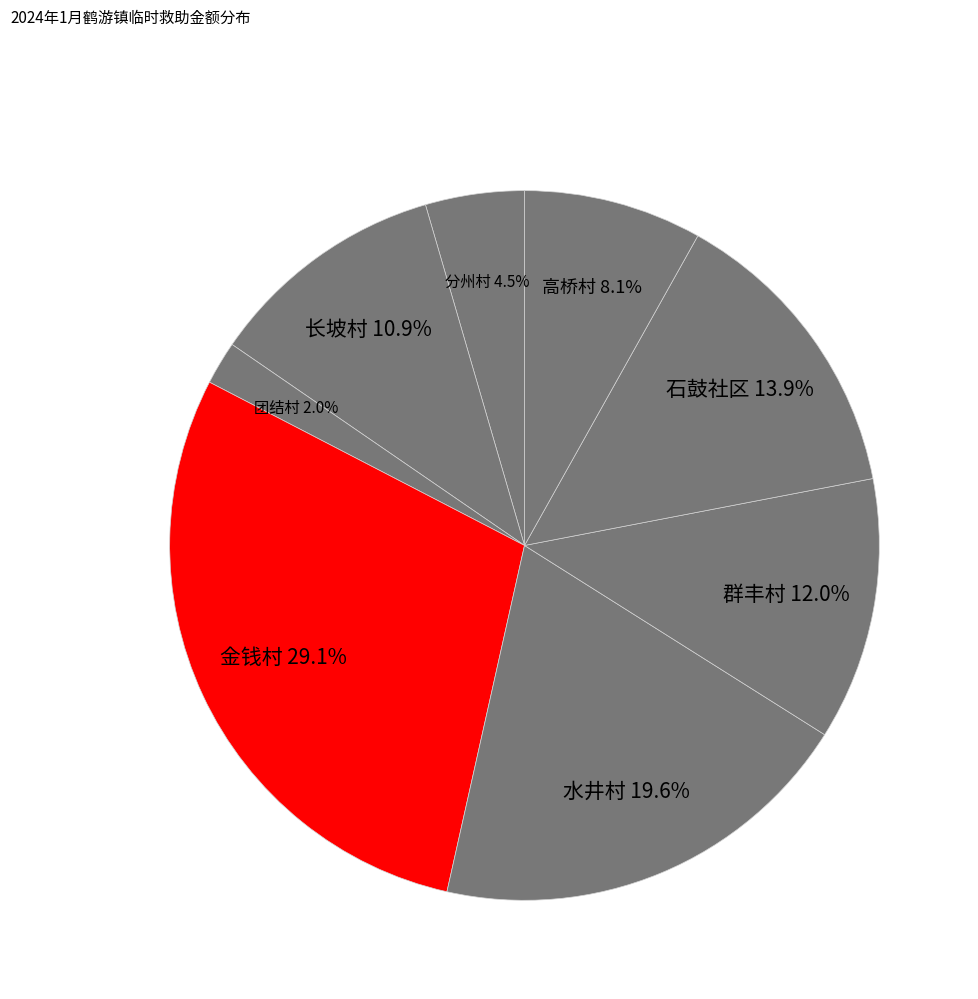

How many slices are in this pie chart?

8